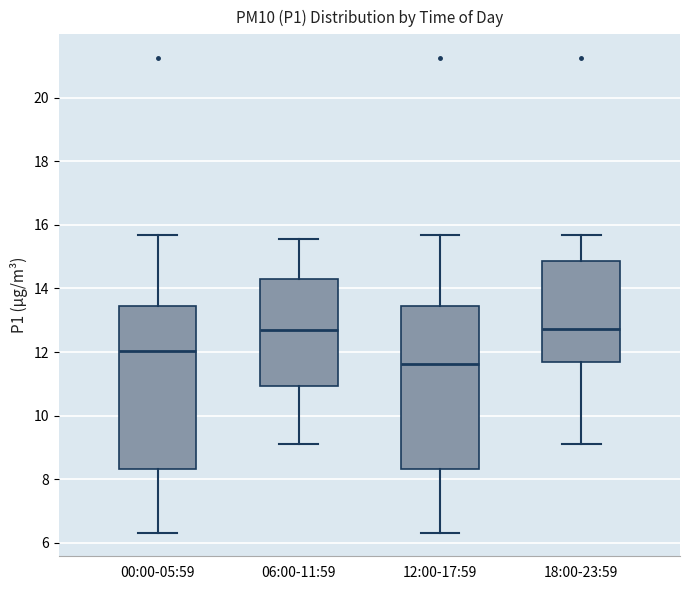

Where is the upper edge of the box for 18:00-23:59 on the y-axis? The values are not printed on the chart, so give them approximately, as read against the axis.

14.8